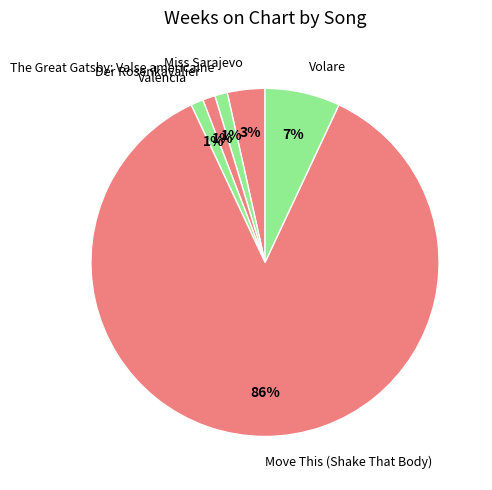

Is the sum of Volare and Der Rosenkavalier greater than half?

No